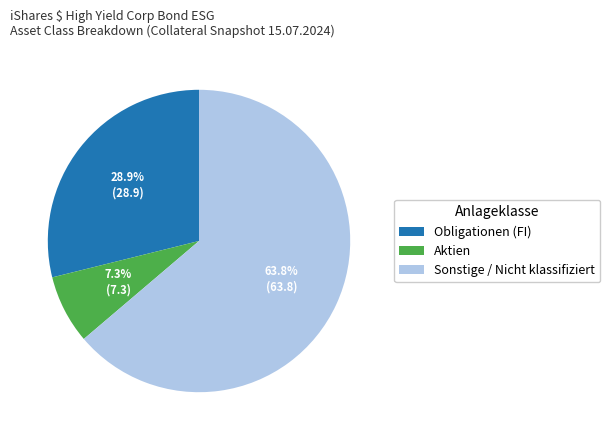

To the nearest percent, what is the average slice percentage?

33%